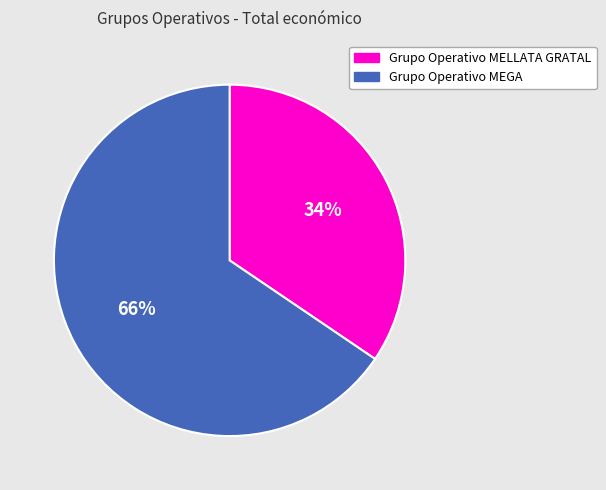

Approximately how many times larger is the value at Grupo Operativo MELLATA GRATAL compared to Grupo Operativo MEGA?

0.5